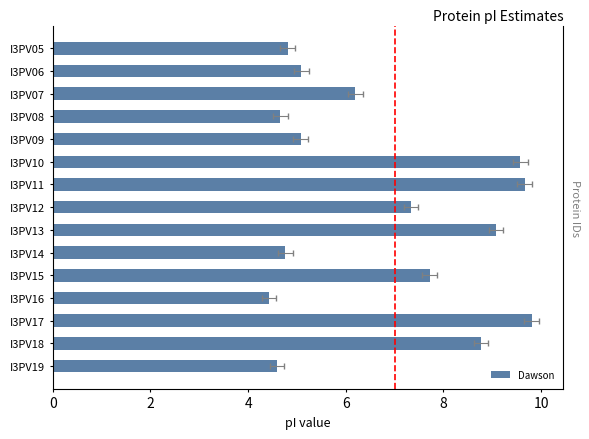

Count the number of categories in the chart.

15